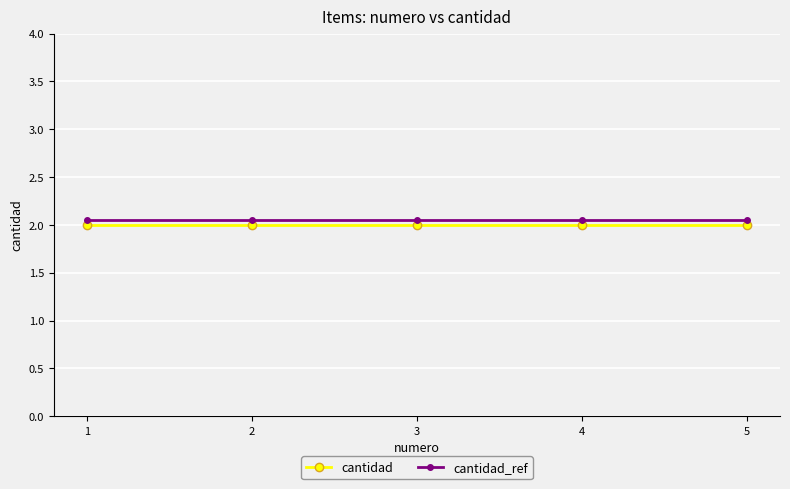

True or false: cantidad_ref has more than 2 interior local peaks.

False